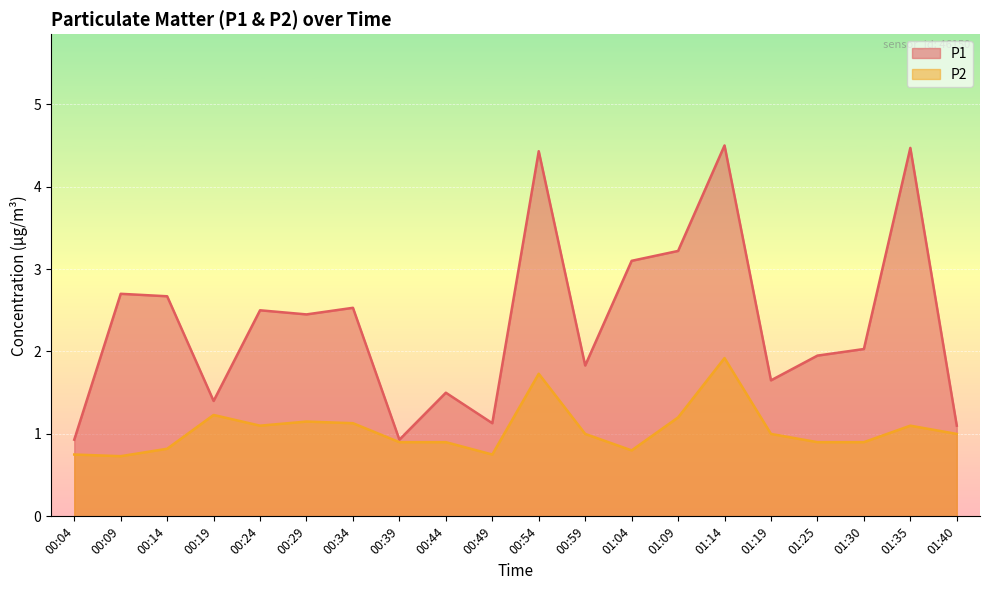

True or false: P2 and P1 cross at least once.

False